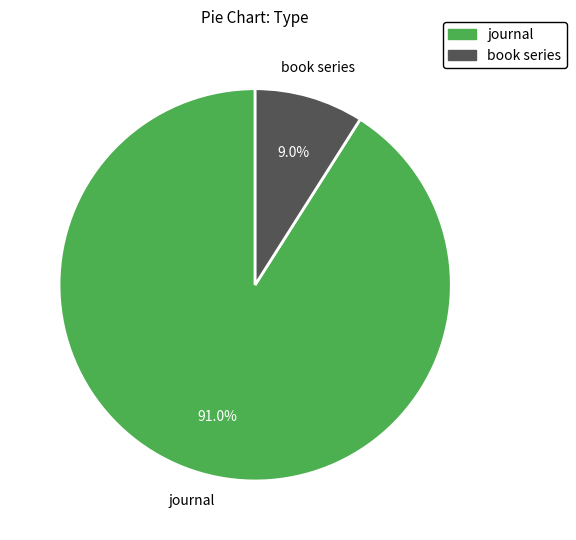

To the nearest percent, what portion does book series represent?

9%